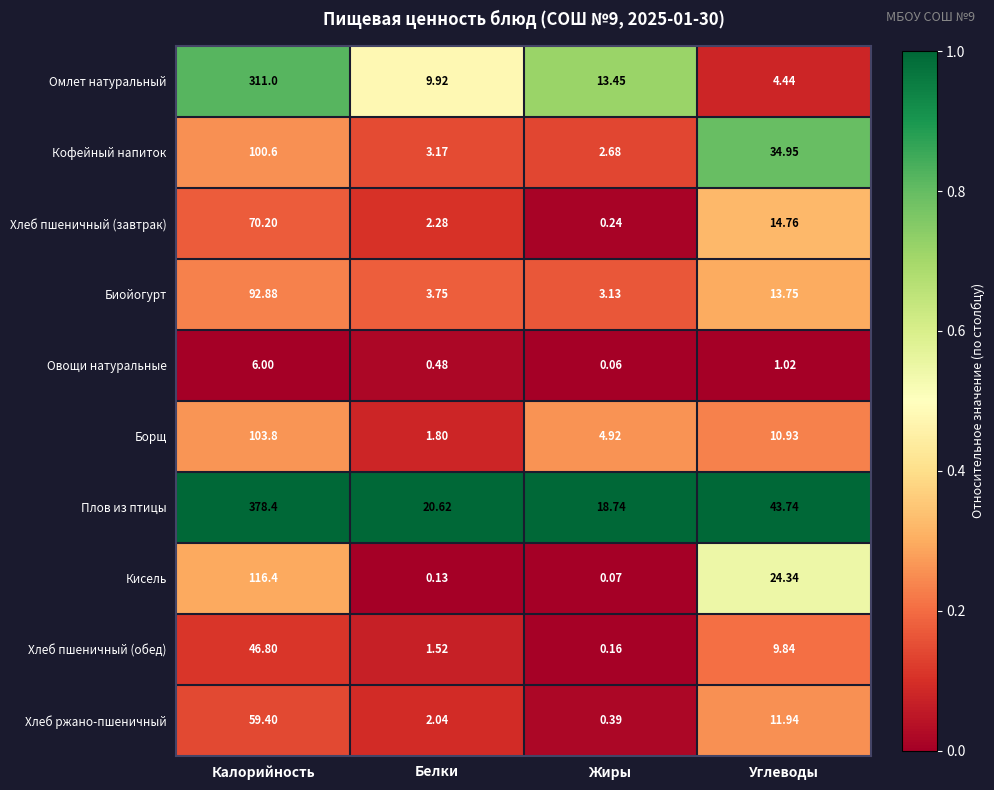

What is the difference between the highest and lowest values at Жиры?

18.7